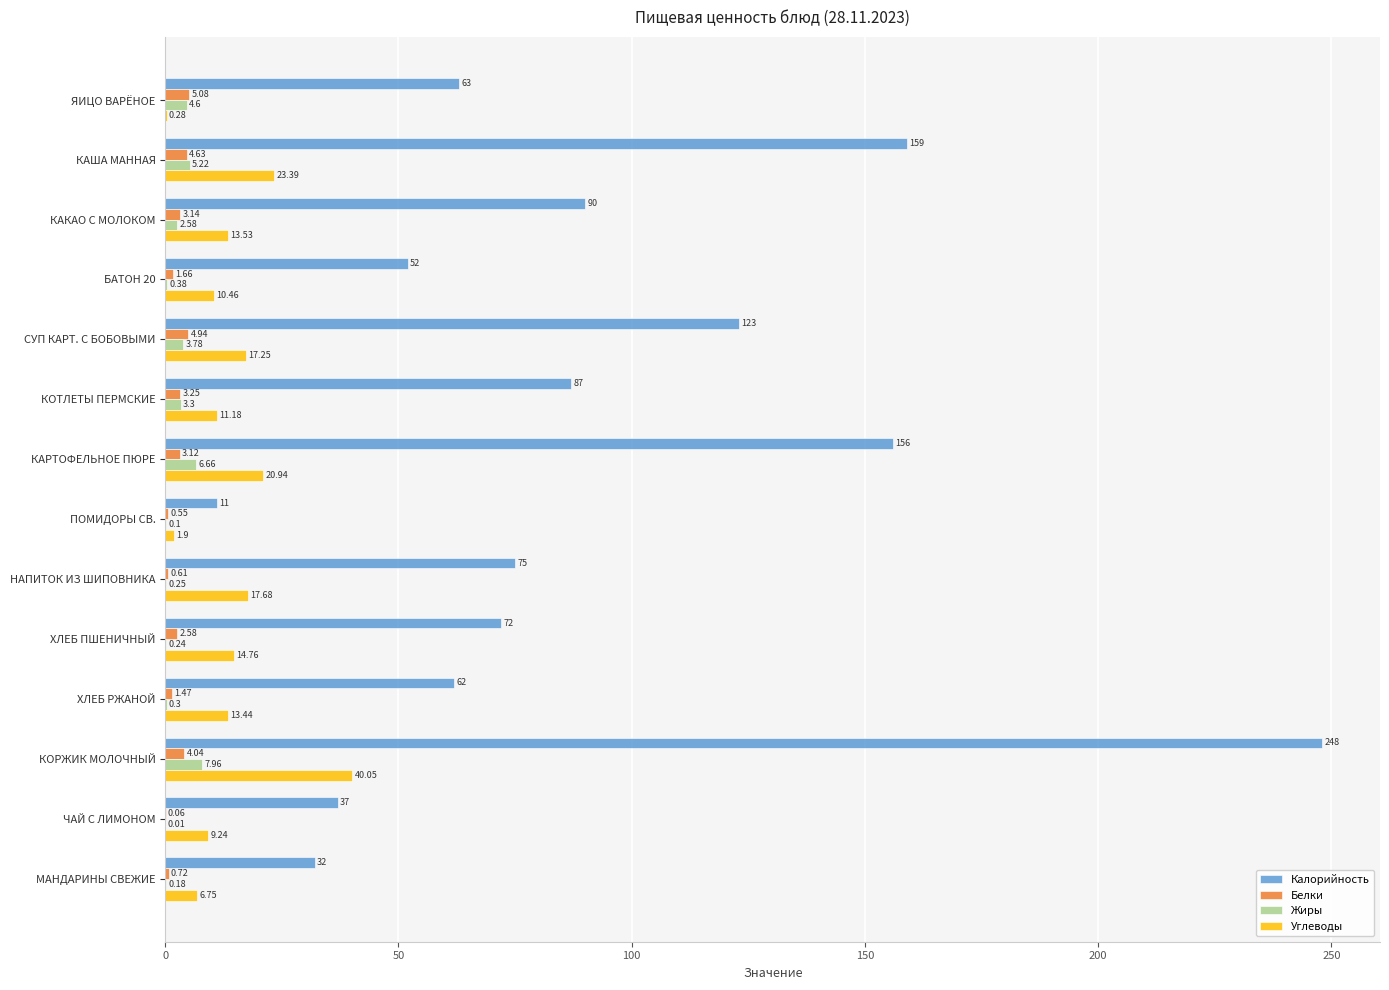

Which category has the highest value across all series?

КОРЖИК МОЛОЧНЫЙ